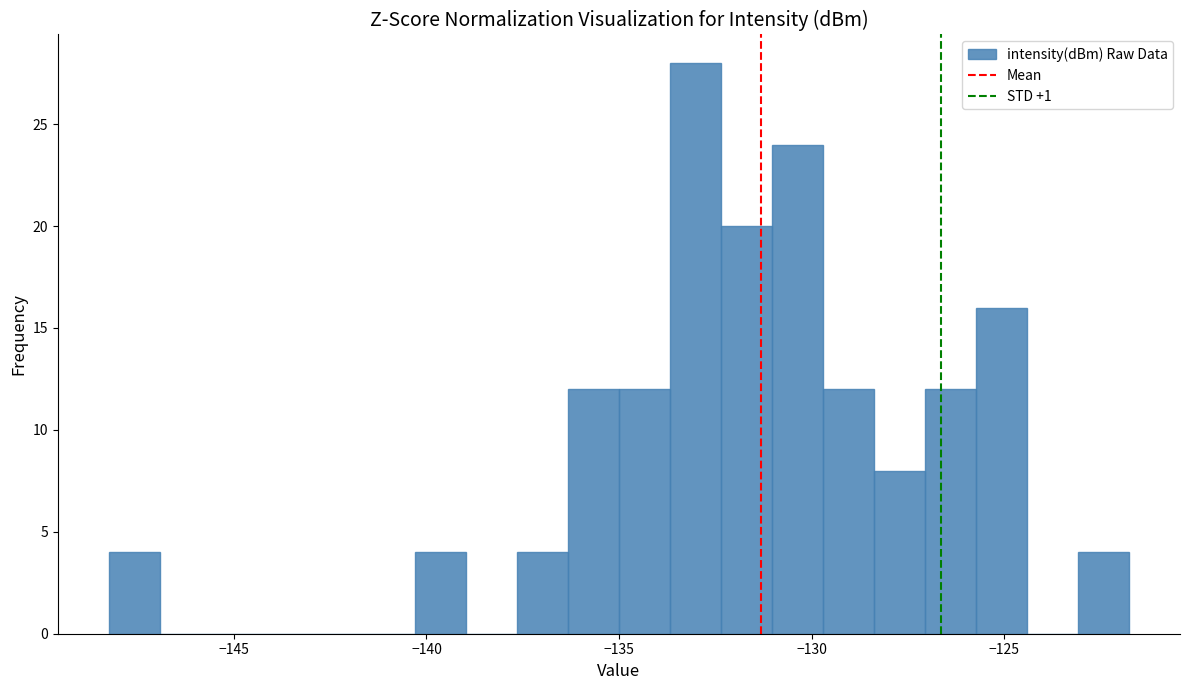

Read against the x-axis, roughly where is the centre of the tallest bar?

-133.0